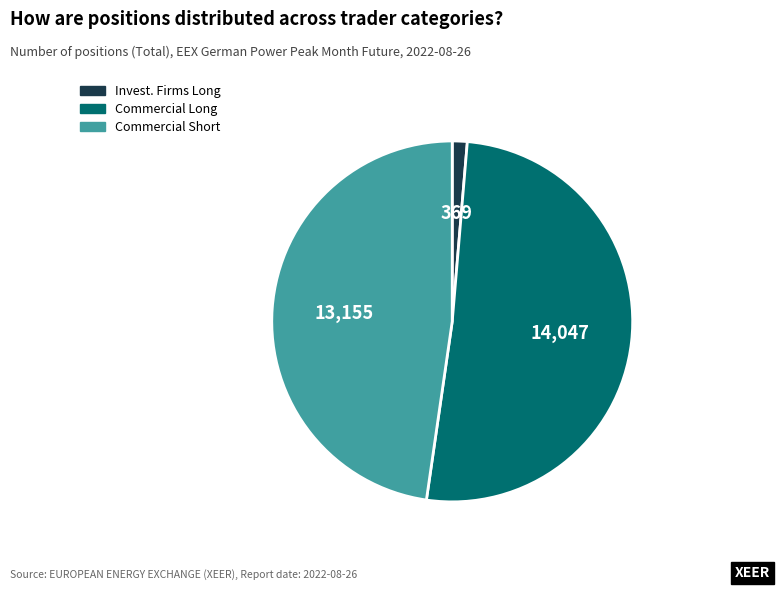

Is there any slice that represents more than half of the pie?

Yes